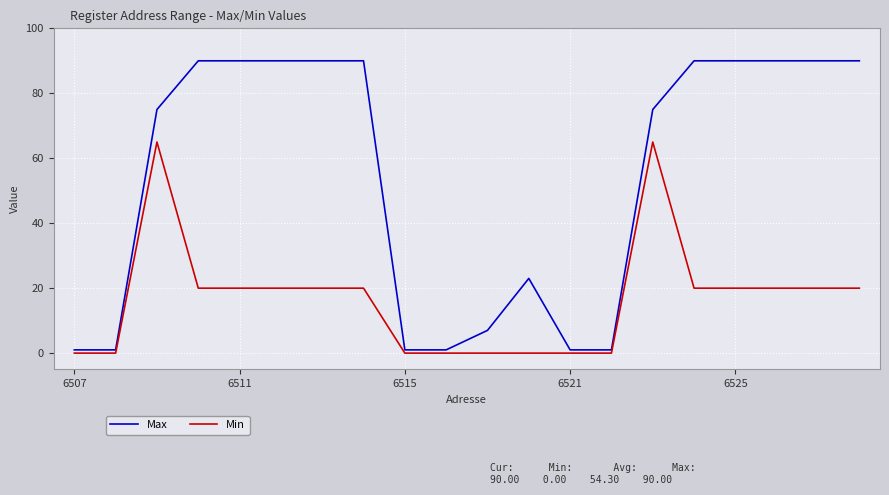

True or false: Max and Min cross at least once.

False